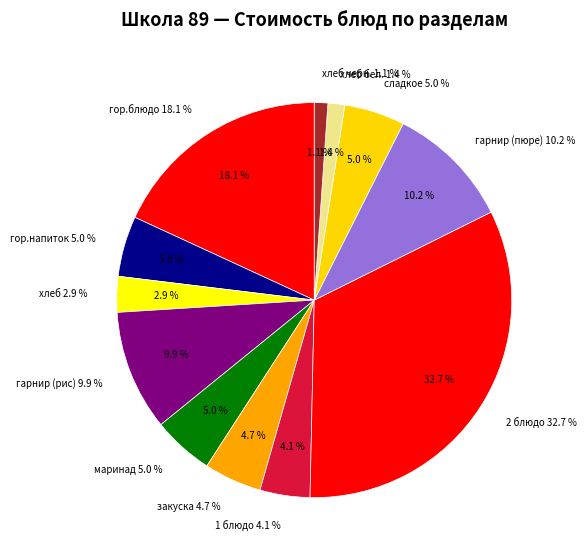

The 2 блюдо slice represents 19% of the pie. True or false?

False